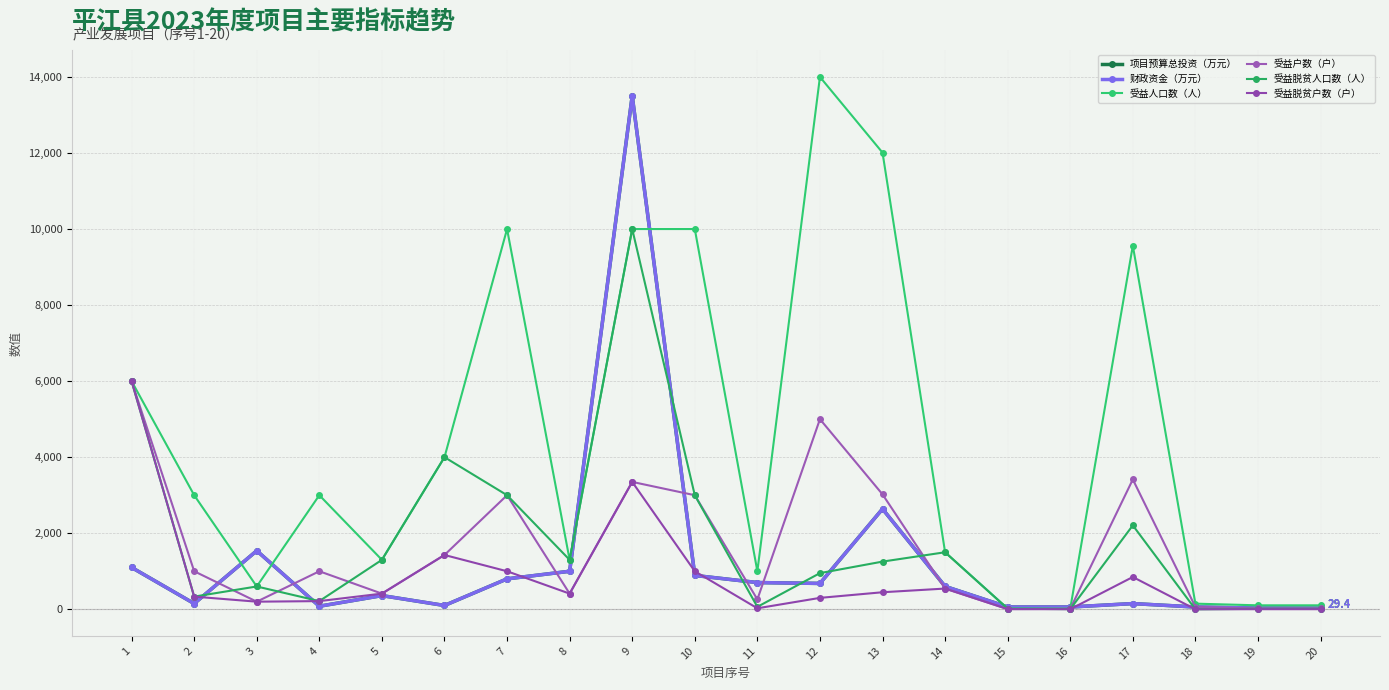

The value of 受益户数（户） at 17 is 5828.6. True or false?

False